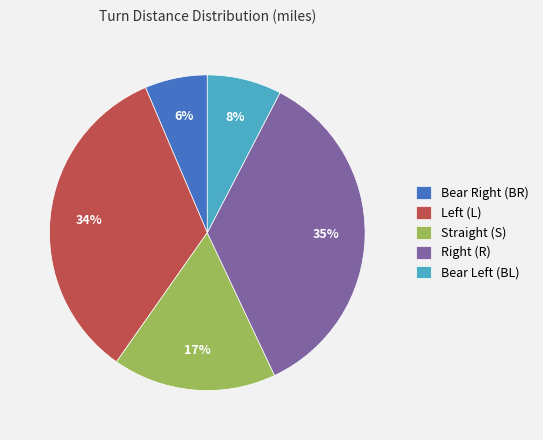

Which slice is the largest?

Right (R)